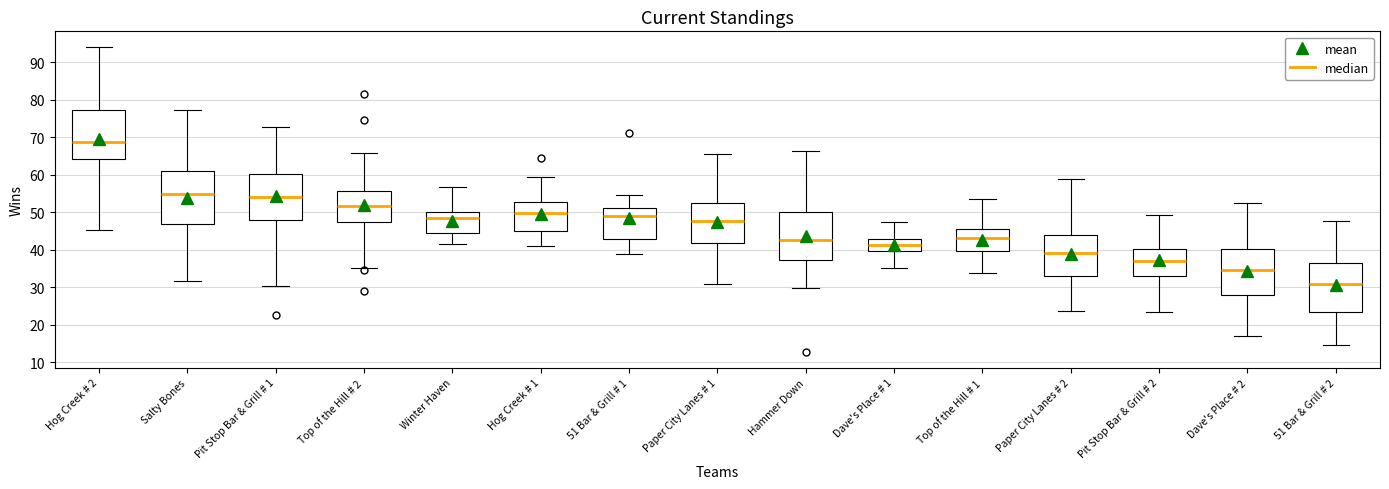

Which box's median line is the highest?

Hog Creek # 2